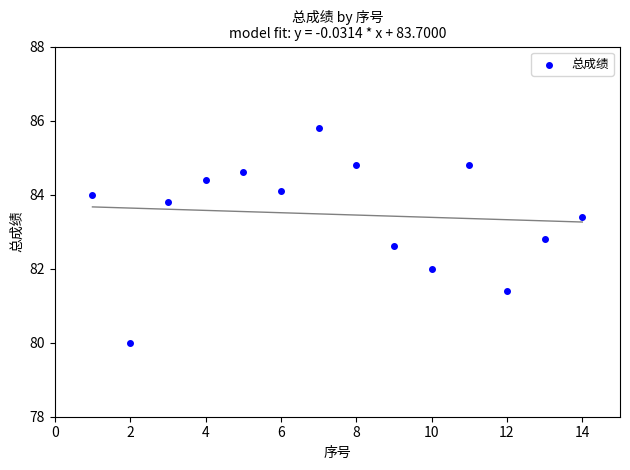

What is the range of Y values (max minus min)?

5.8